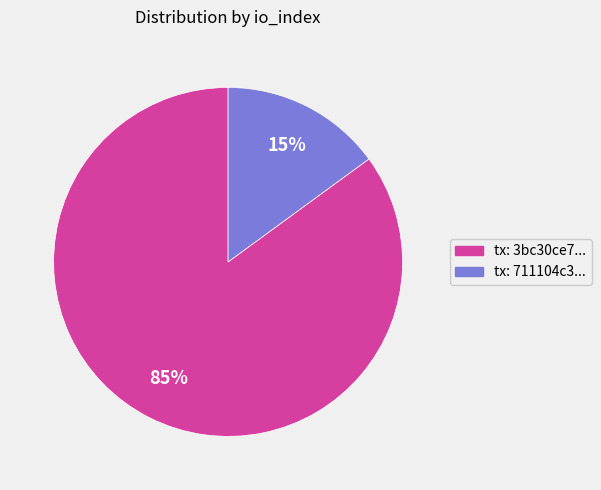

To the nearest percent, what is the average slice percentage?

50%